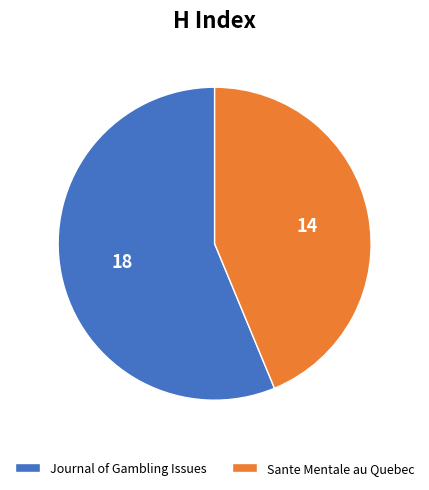

The Journal of Gambling Issues slice represents 46% of the pie. True or false?

False